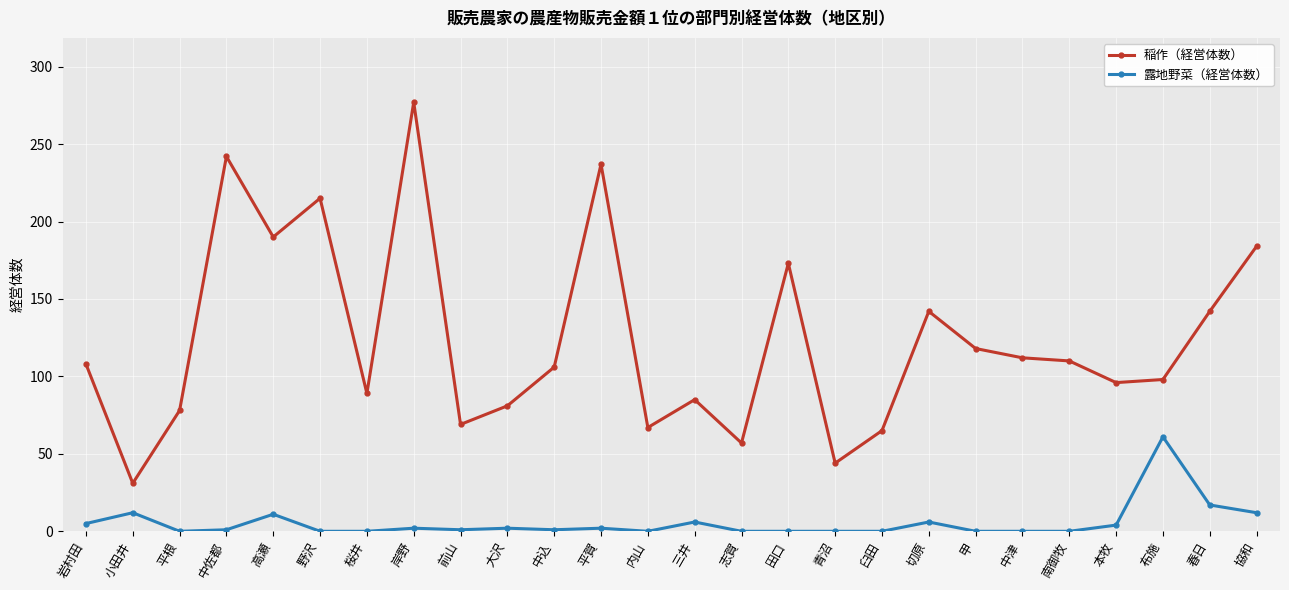

Rank the series by their maximum value, from lowest to highest.

露地野菜（経営体数）, 稲作（経営体数）